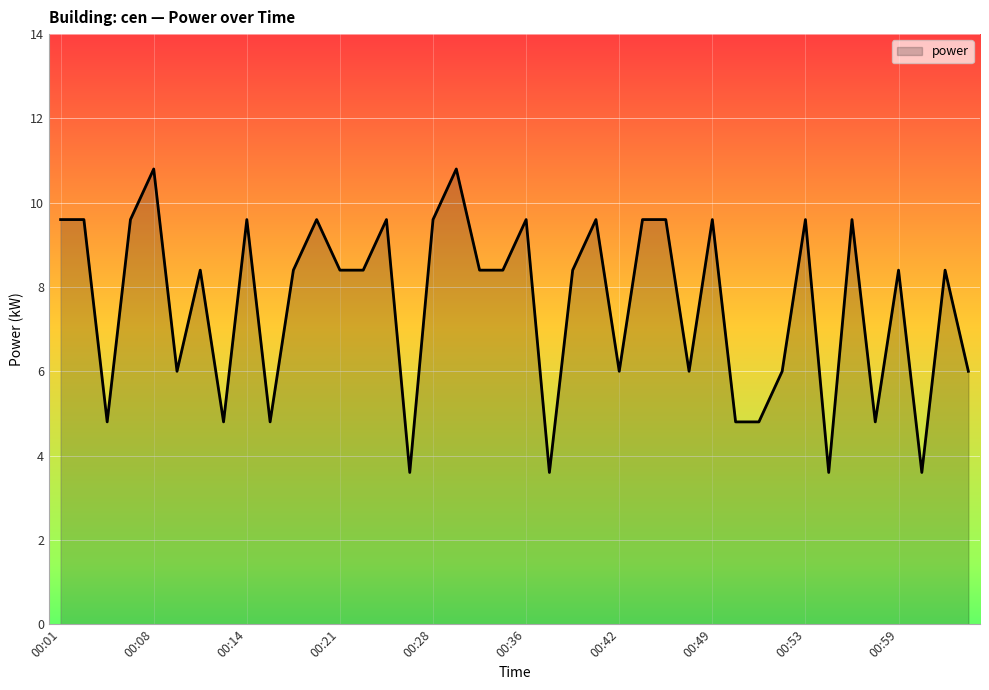

What is the sum of all values?

304.8